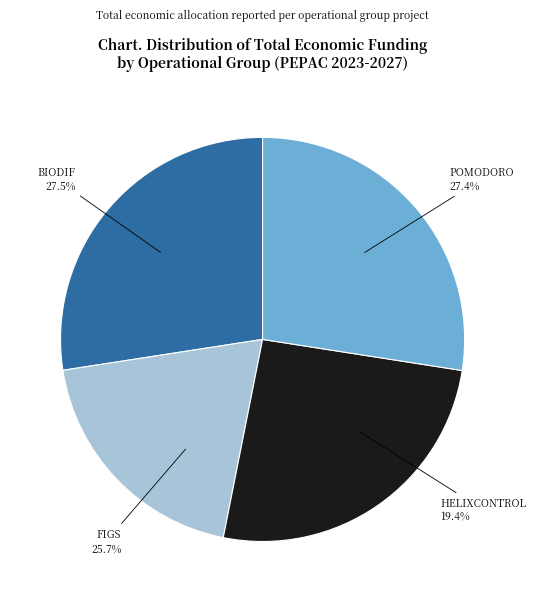

Between POMODORO and HELIXCONTROL, which is larger?

POMODORO